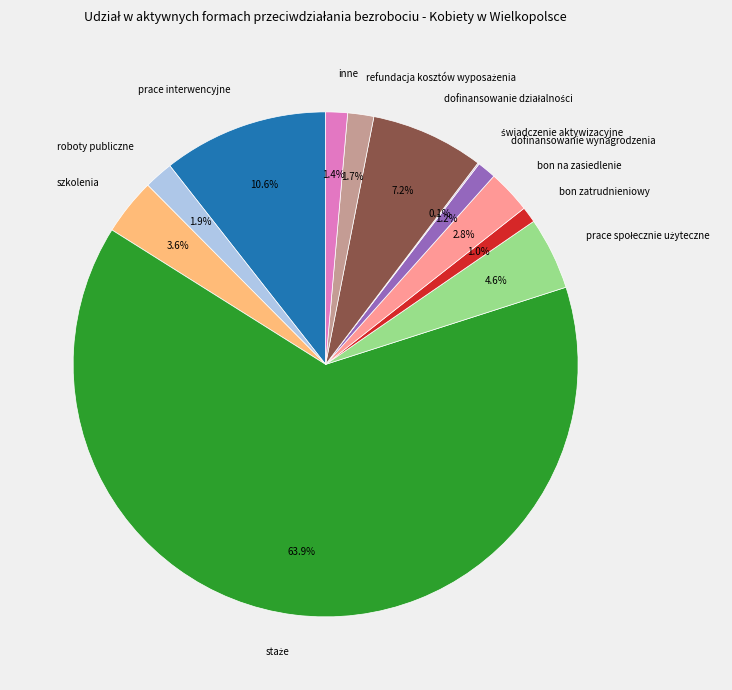

Is there a majority slice in this chart?

Yes